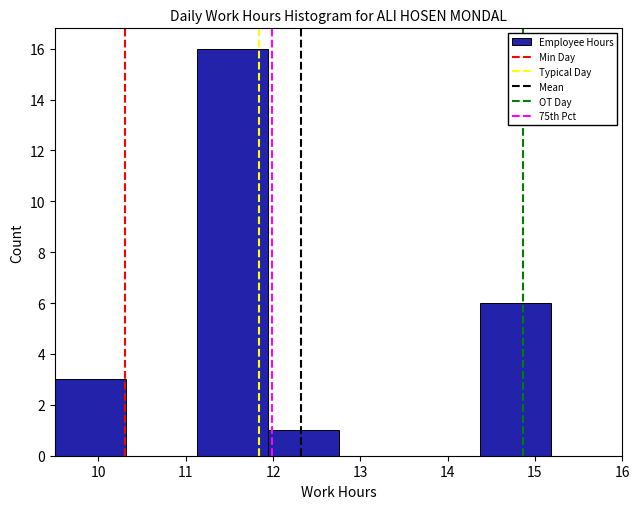

What is the height of the bar covering 11.1 to 11.9 on the x-axis? Neither the bar edges nor the heights are printed on the chart, so give them approximately, as read against the axes.

16